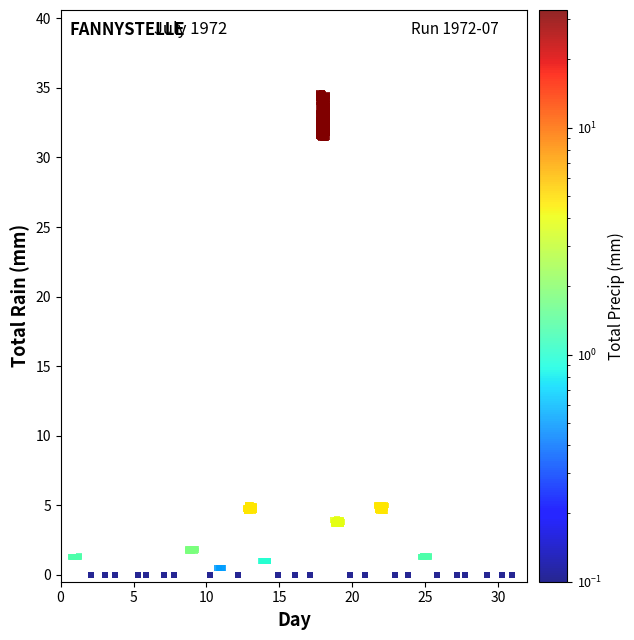

What is the range of Y values (max minus min)?

34.6